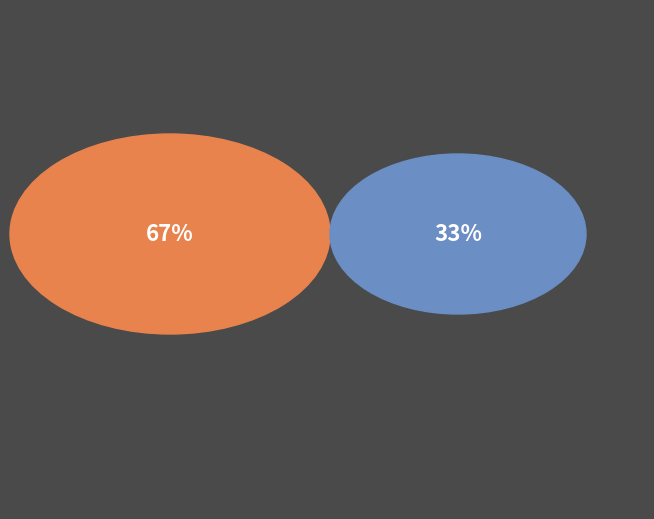

Is it true that ftp3.ceda.ac.uk is 40% of the pie?

False